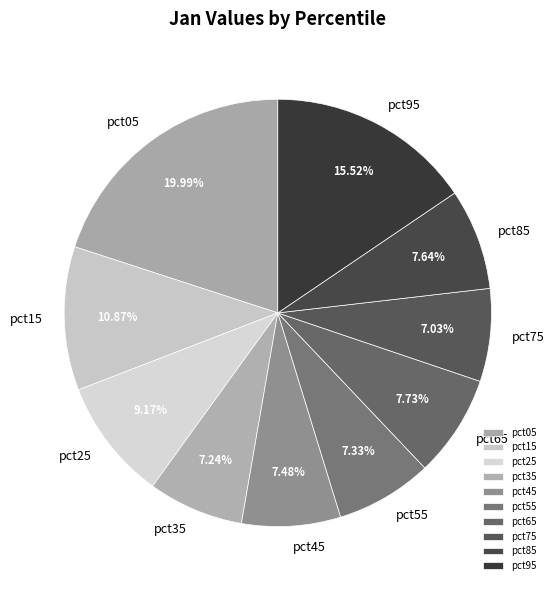

Do pct05 and pct75 together represent more than half of the pie?

No